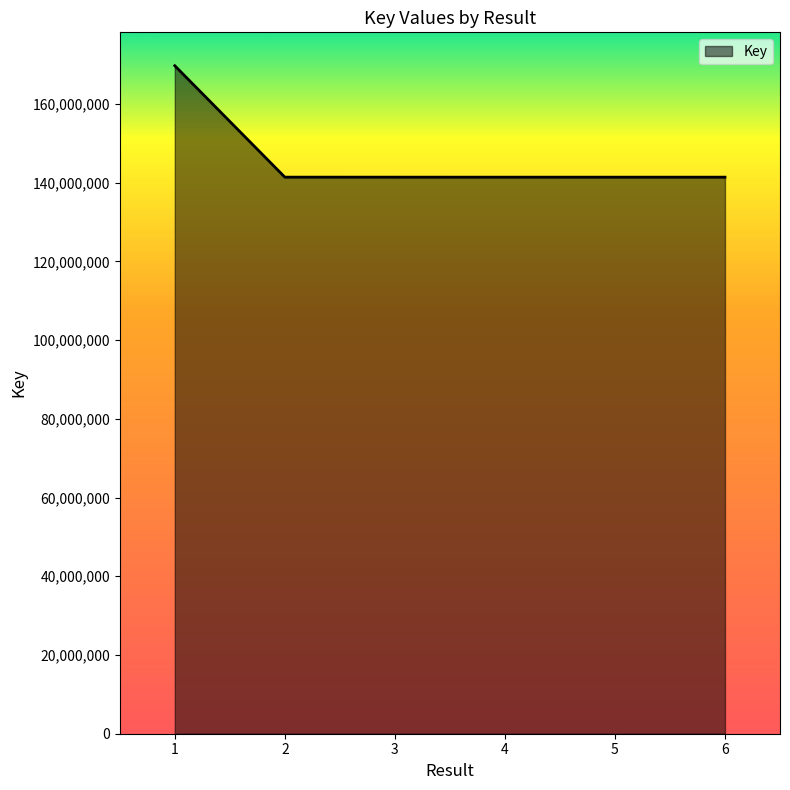

Where does the data first go above 141410102?

1